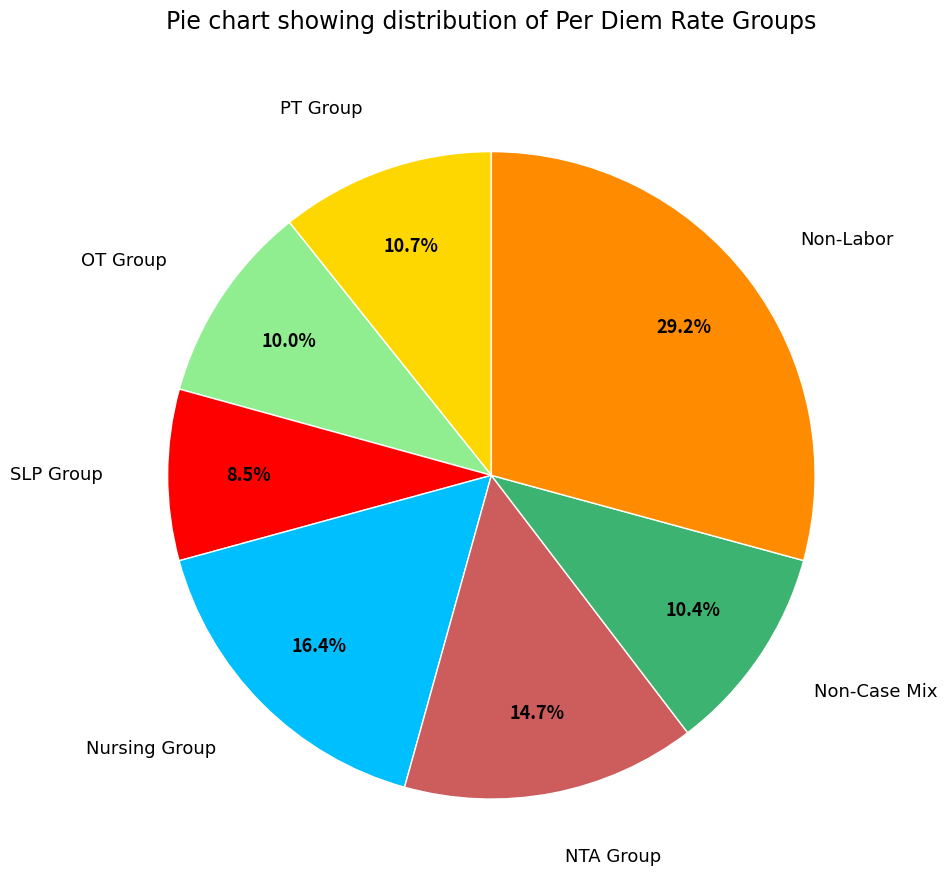

To the nearest percent, what percentage of the pie is Nursing Group?

16%